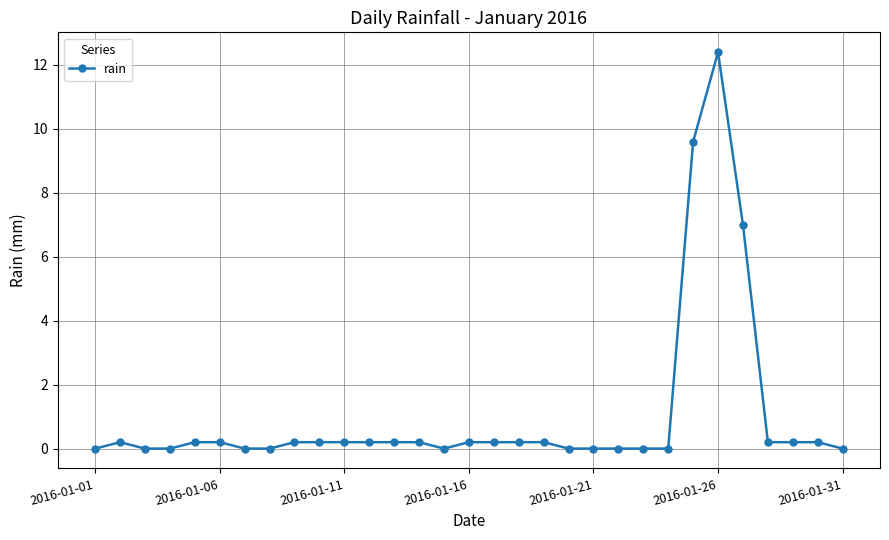

What is the maximum value shown in the chart?

12.4